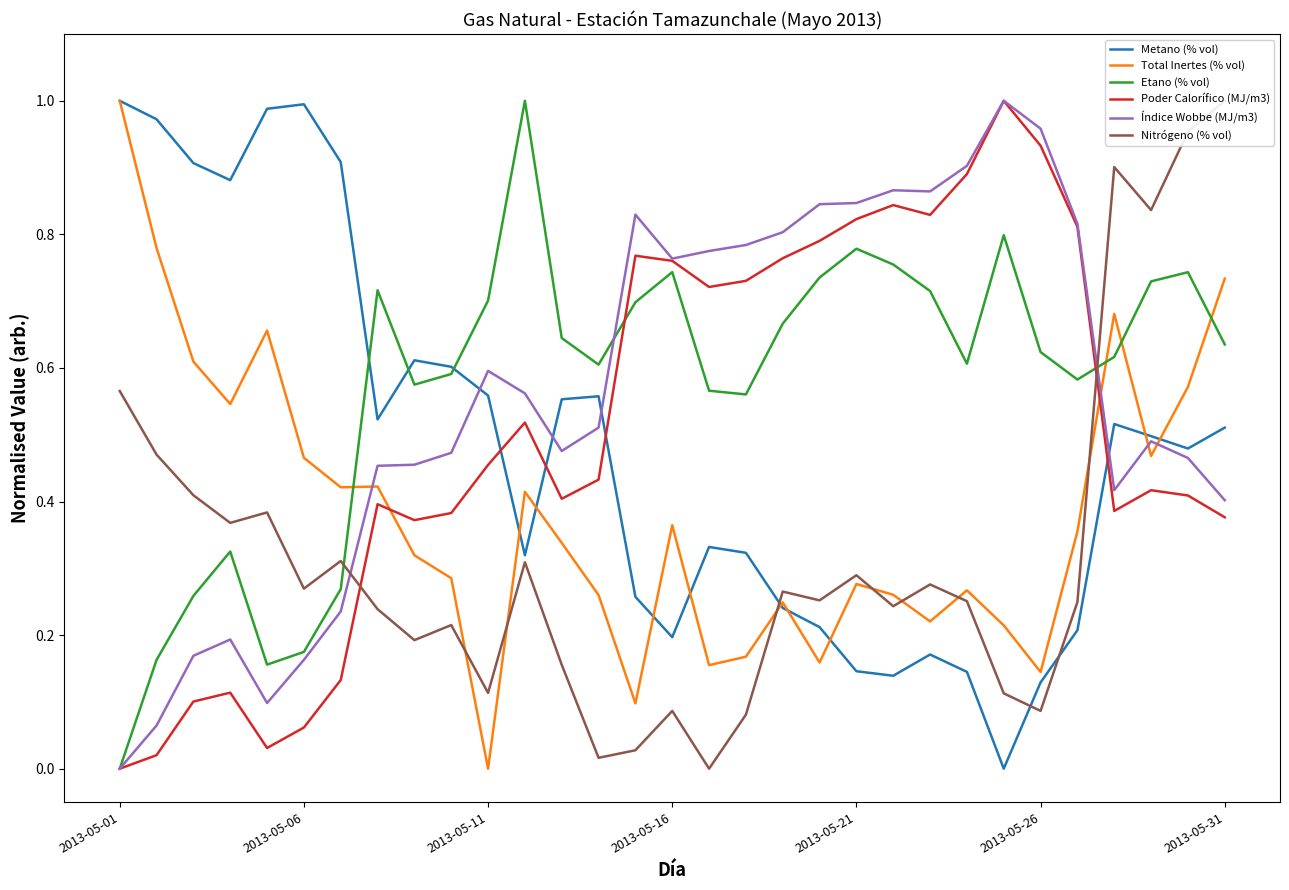

What is the value of the Total Inertes (% vol) point at the 16th from the left?

0.4